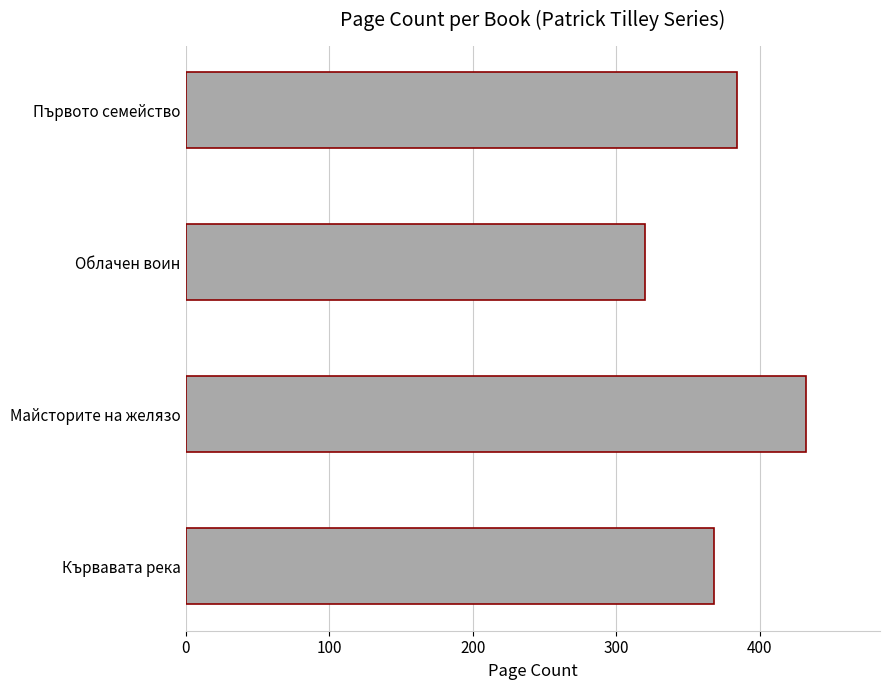

Where is the data nearest to the value 376?

Кървавата река